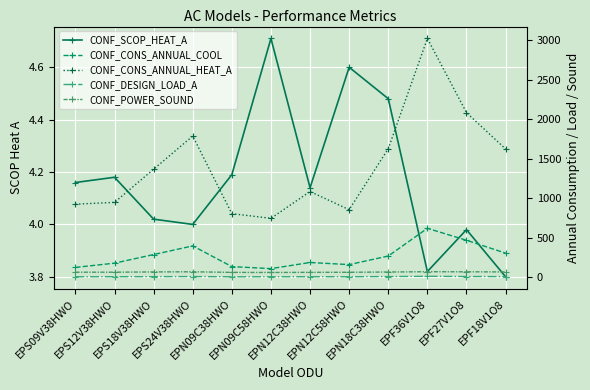

The CONF_CONS_ANNUAL_COOL series shows 150.8 at EPF27V1O8. True or false?

False